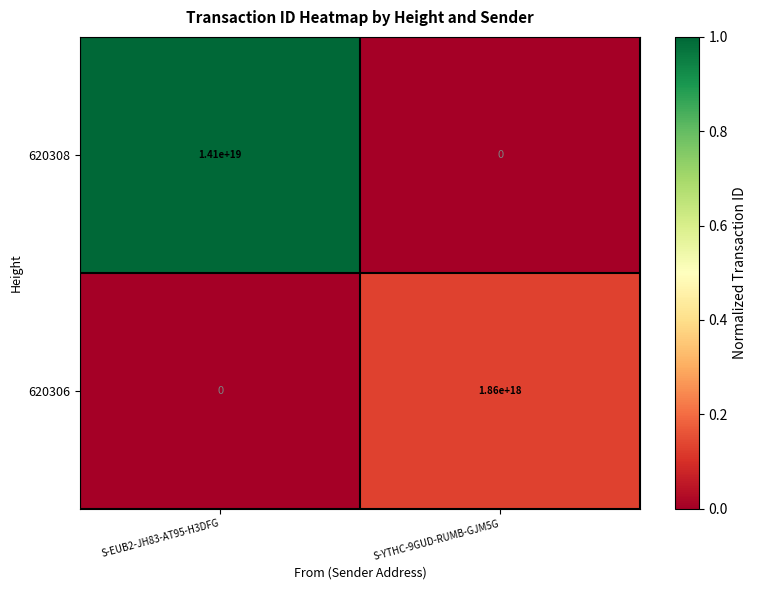

Is it true that 620308 equals 18385776015395319808 at S-EUB2-JH83-AT95-H3DFG?

False